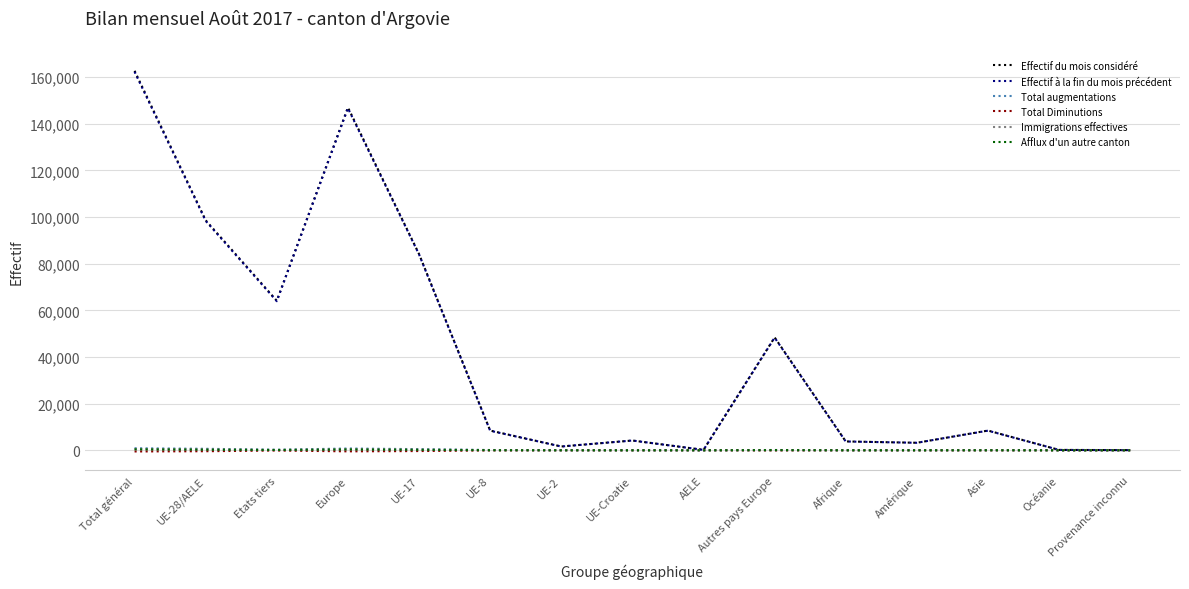

Which category has the highest value in the Effectif du mois considéré series?

Total général